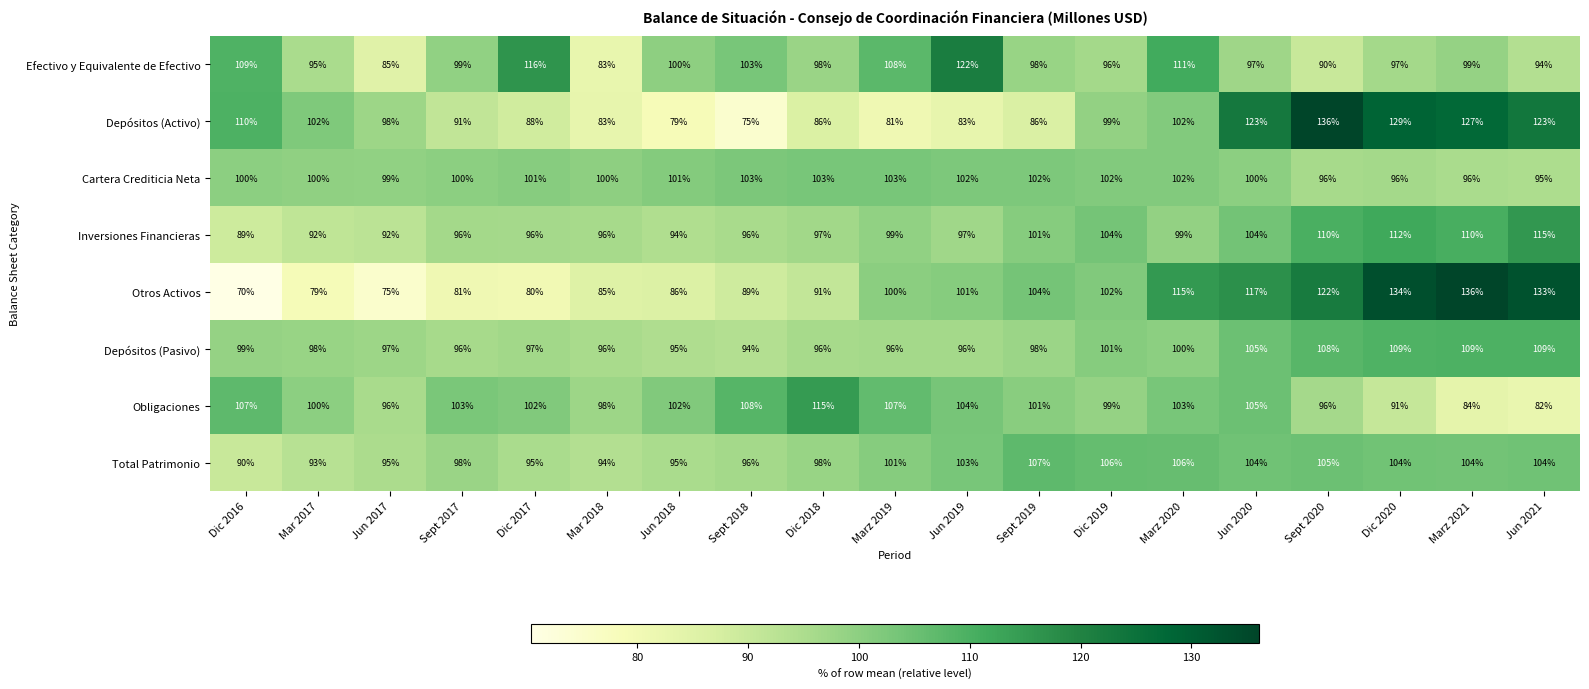

At which category does the chart reach its minimum across all series?

Dic 2016